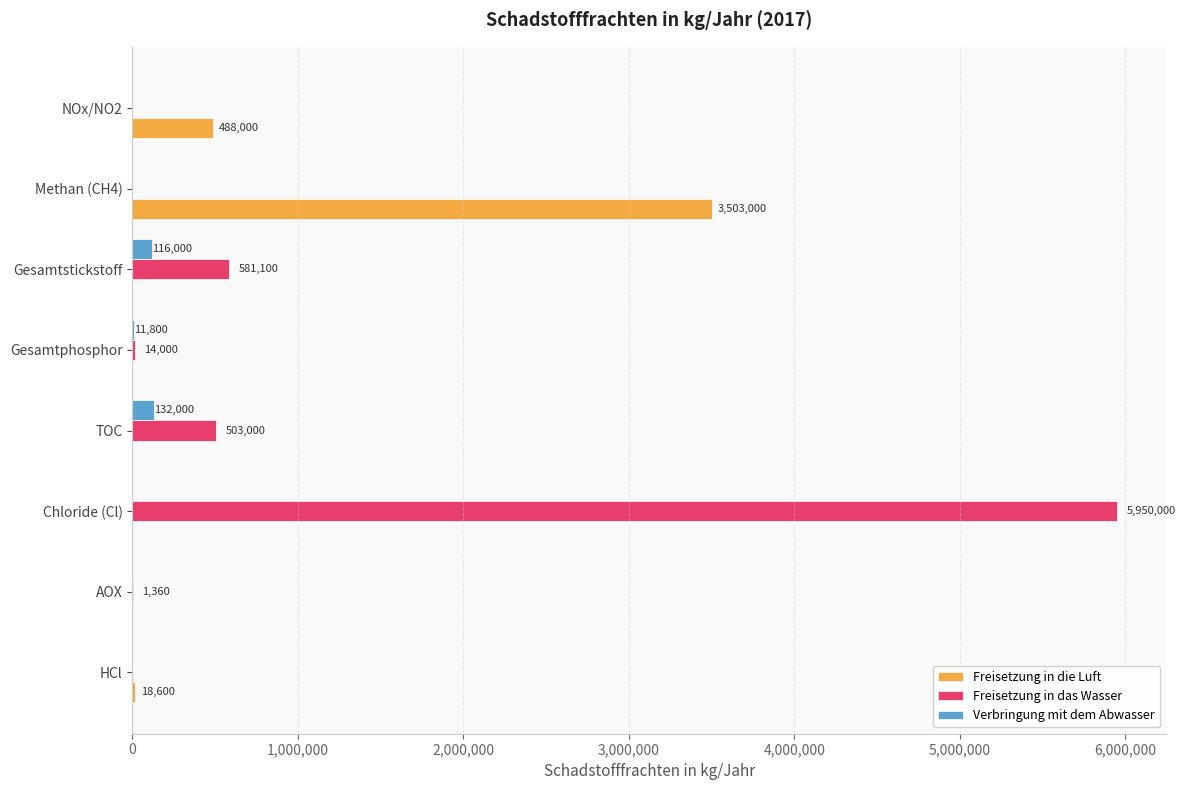

At which label does Freisetzung in das Wasser reach its peak?

Chloride (Cl)